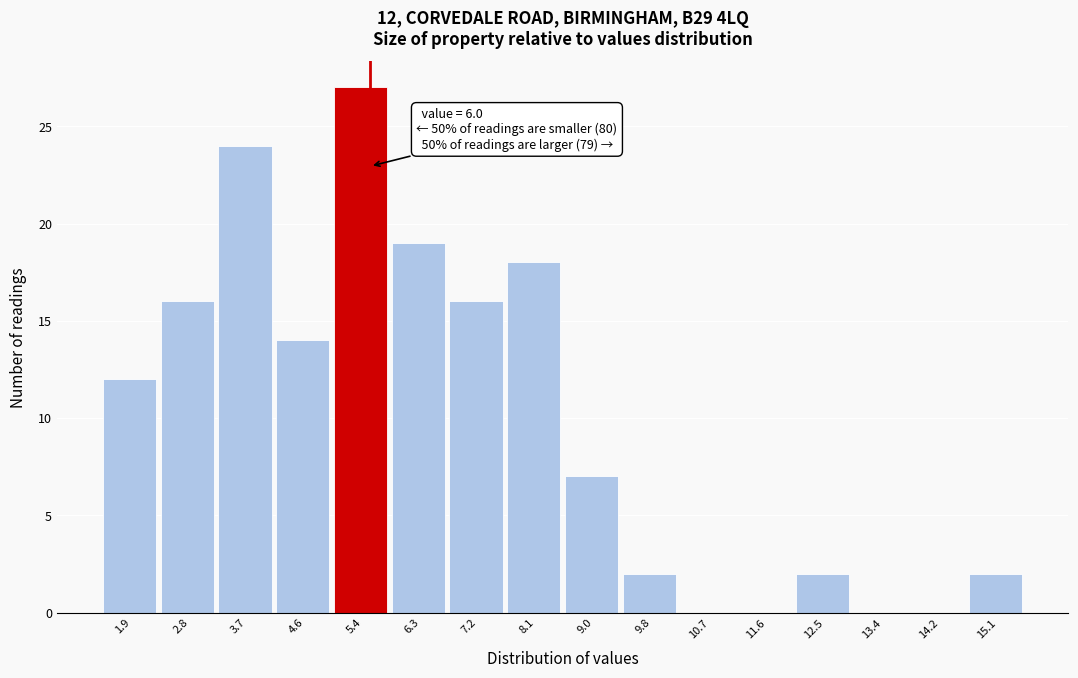

Reading left to right, what are all the values shown in this chart?

1.9=12	2.8=16	3.7=24	4.6=14	5.4=27	6.3=19	7.2=16	8.1=18	9.0=7	9.8=2	10.7=0	11.6=0	12.5=2	13.4=0	14.2=0	15.1=2